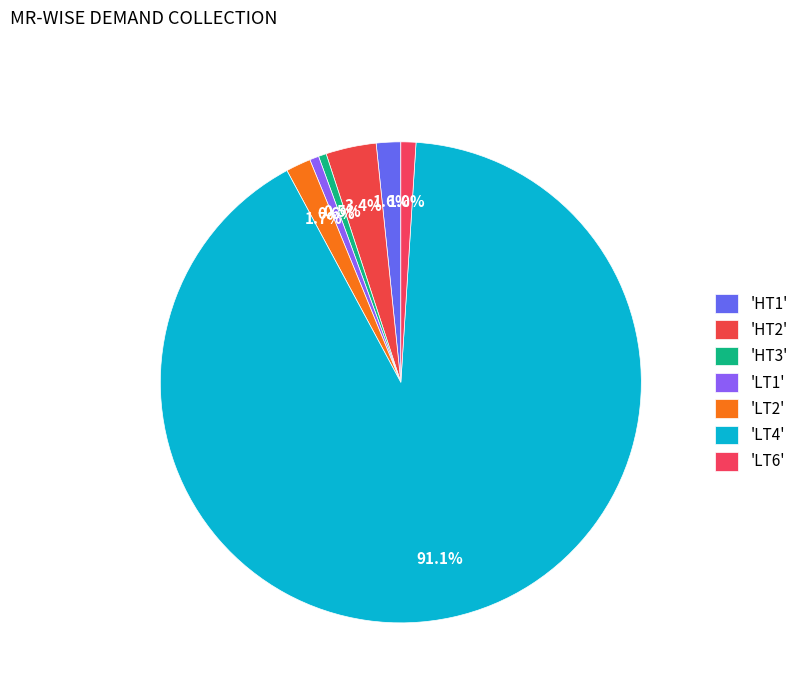

Count the number of slices in the pie.

7